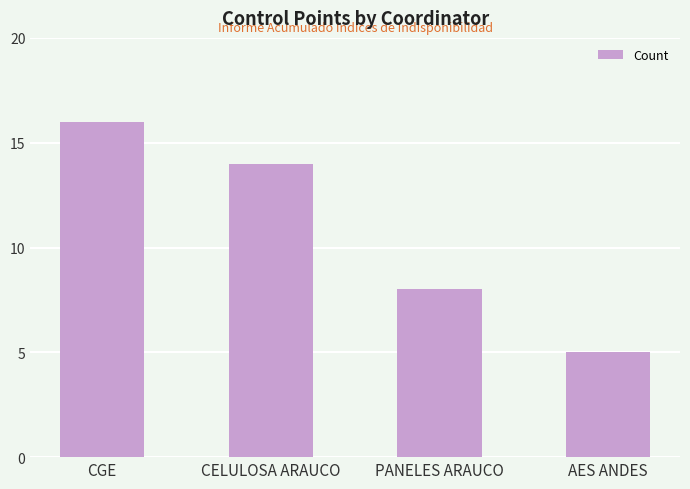

What is the sum of the values at CGE and AES ANDES?

21